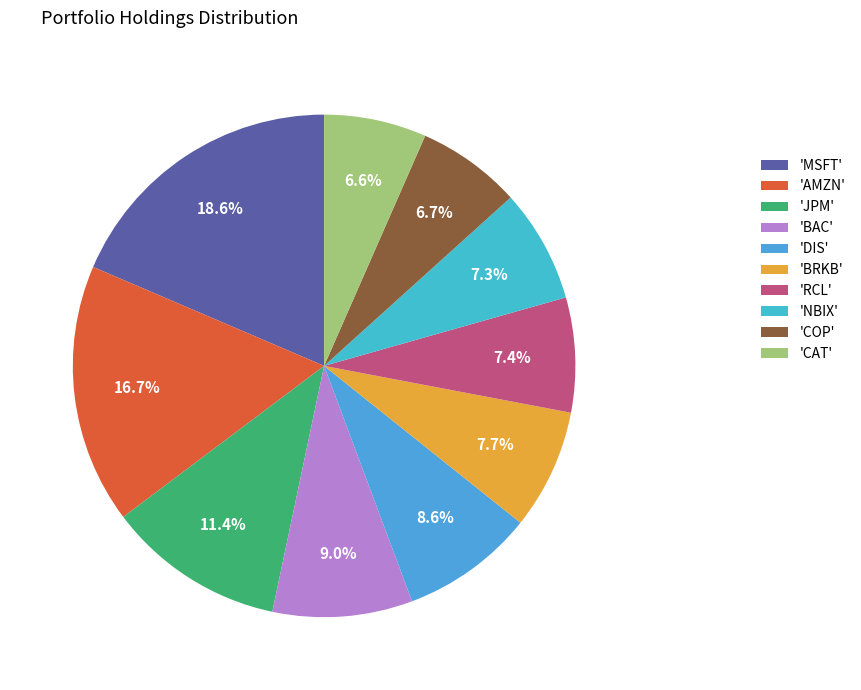

Which category has the biggest portion of the pie?

'MSFT'